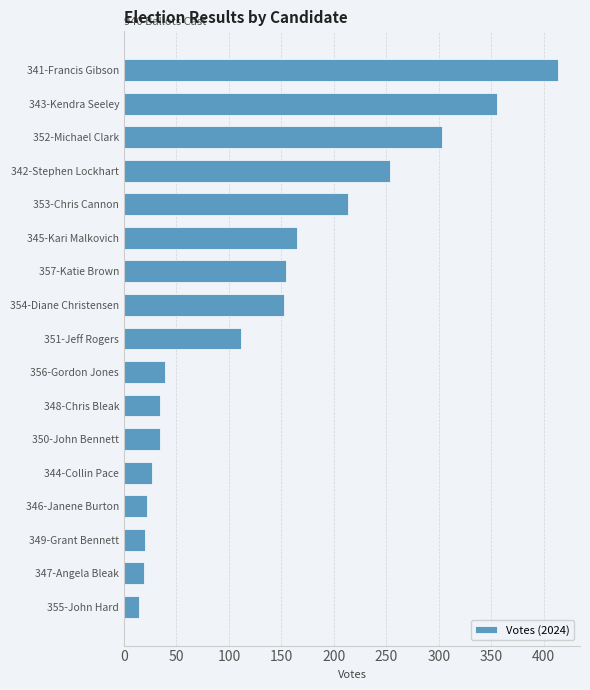

How many categories are shown in the chart?

17